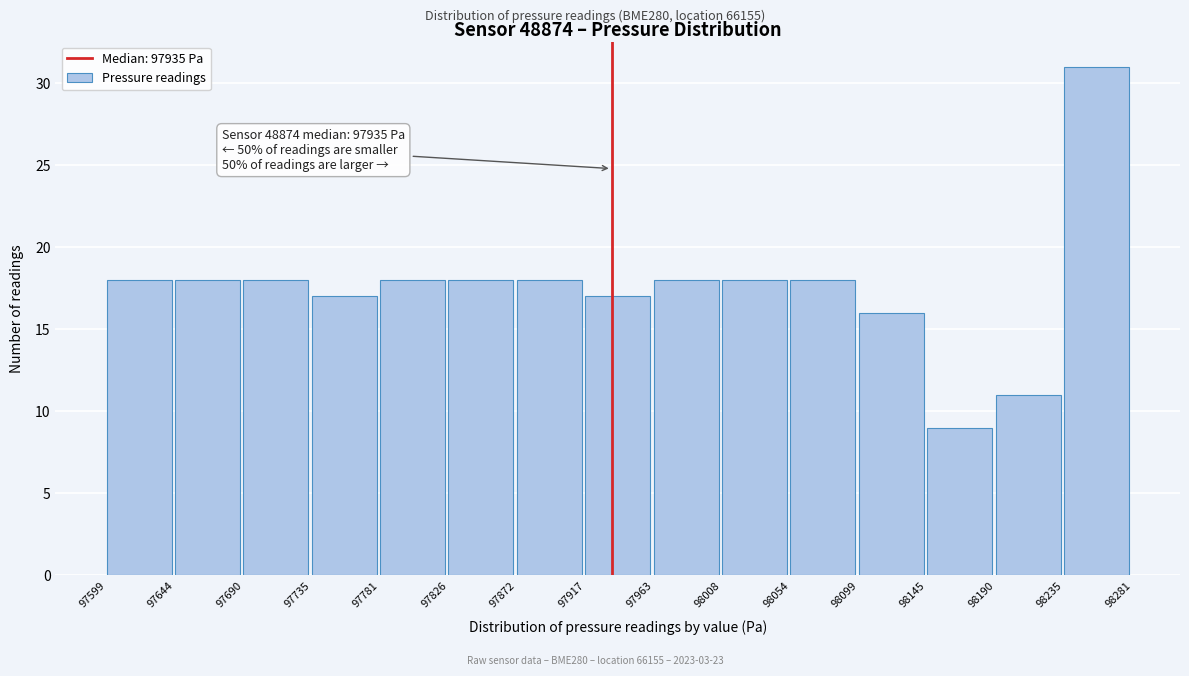

Over which range of the x-axis is the bar tallest?

98235 to 98281